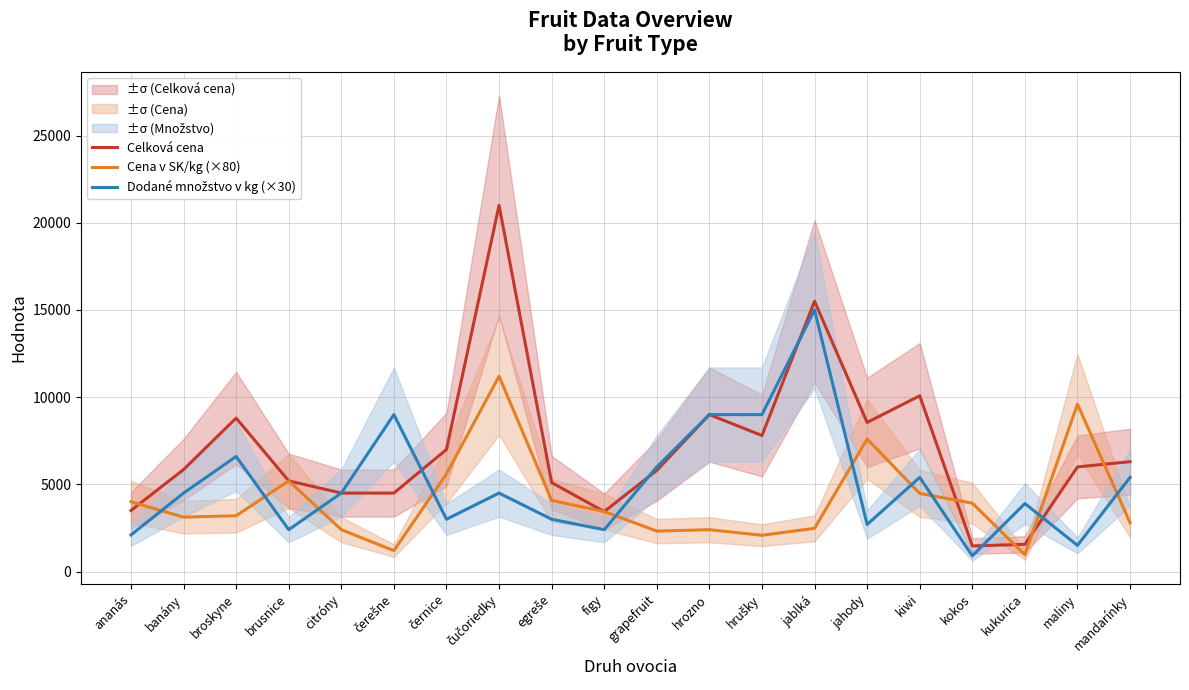

What is the difference between the Cena v SK/kg (×80) values at broskyne and citróny?

800